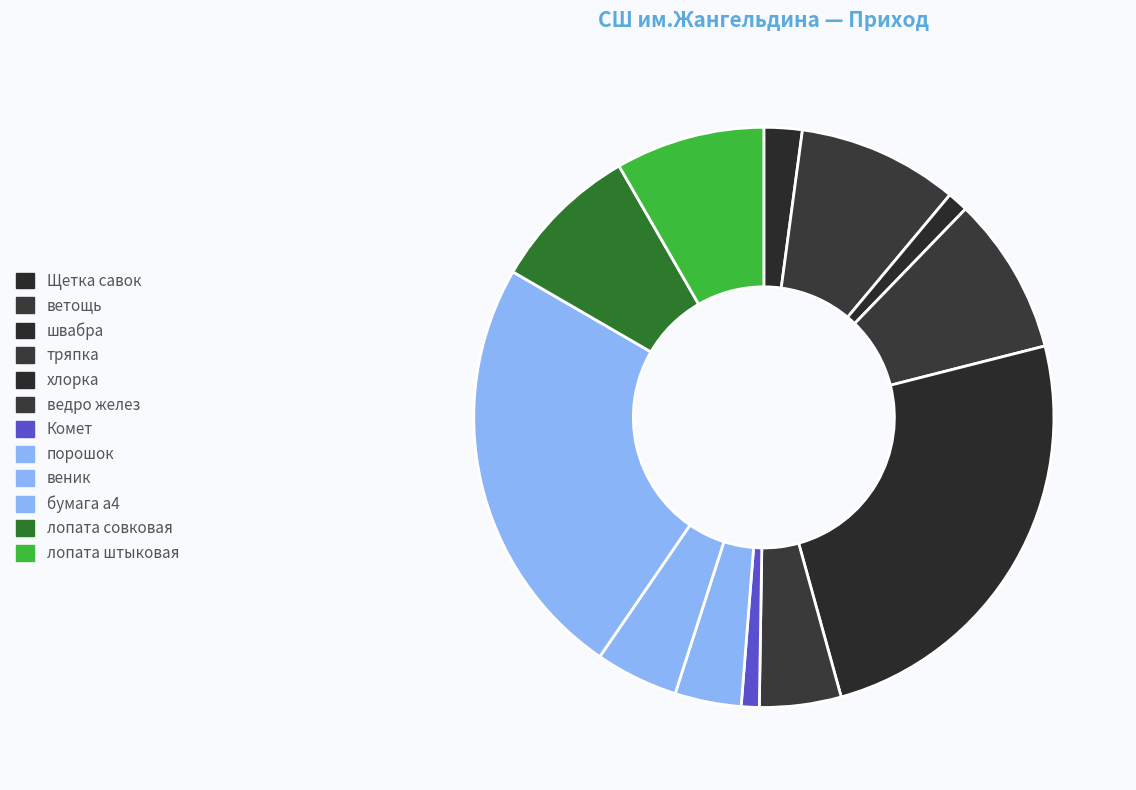

How many segments does this pie chart have?

12